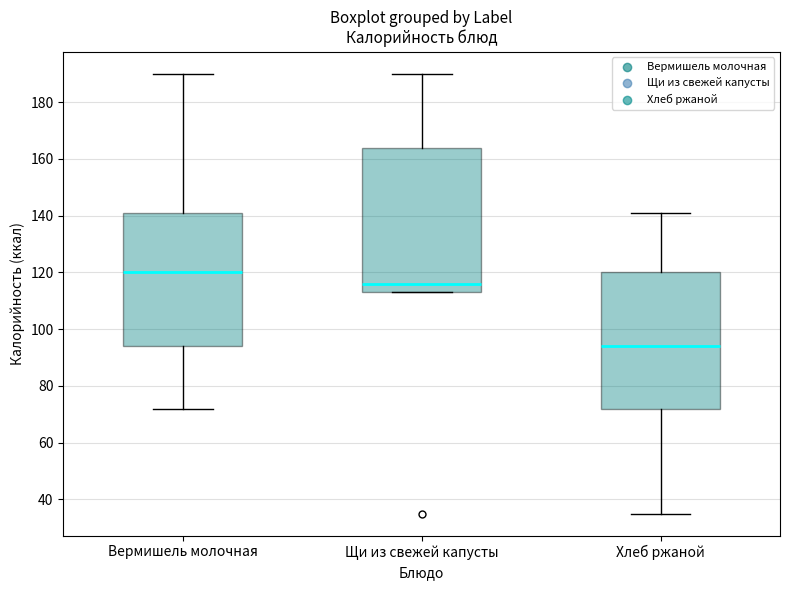

Which box has the highest median line?

Вермишель молочная